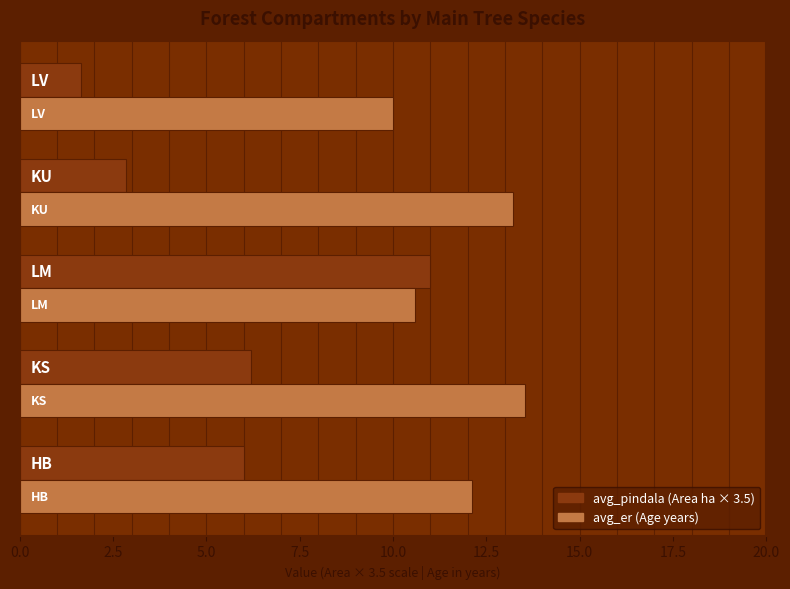

What is the minimum value shown in the chart?

1.6